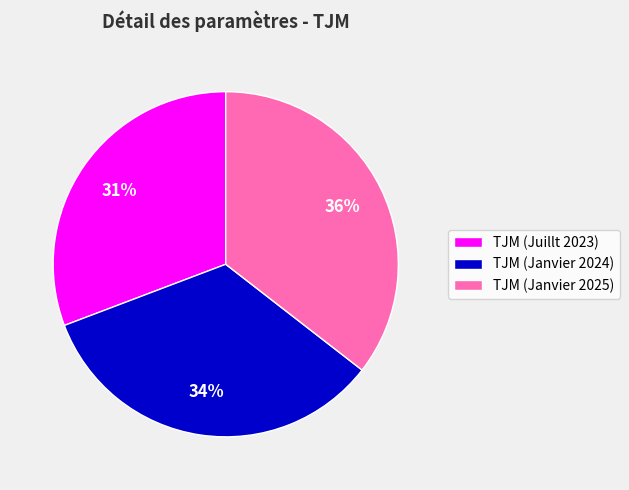

Between TJM (Janvier 2025) and TJM (Janvier 2024), which is larger?

TJM (Janvier 2025)